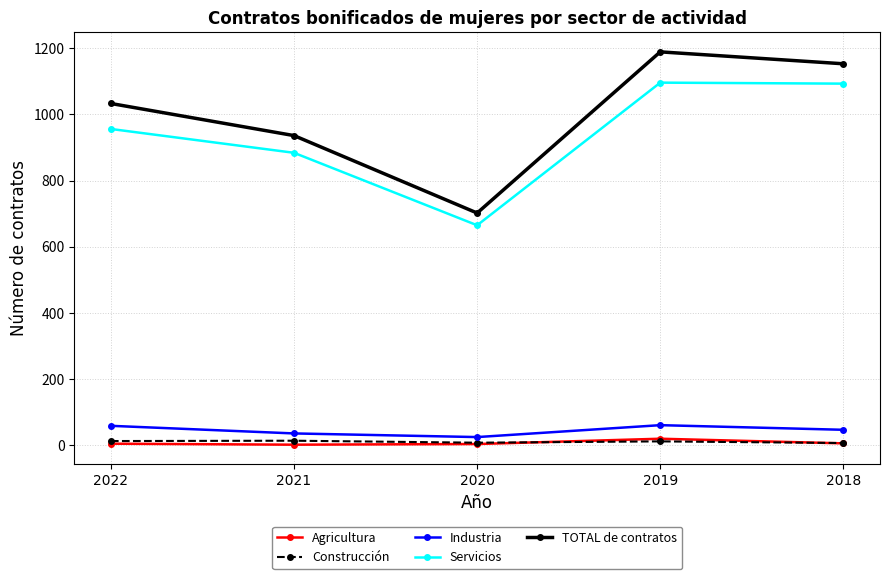

At how many categories does at least one series exceed 1145?

2